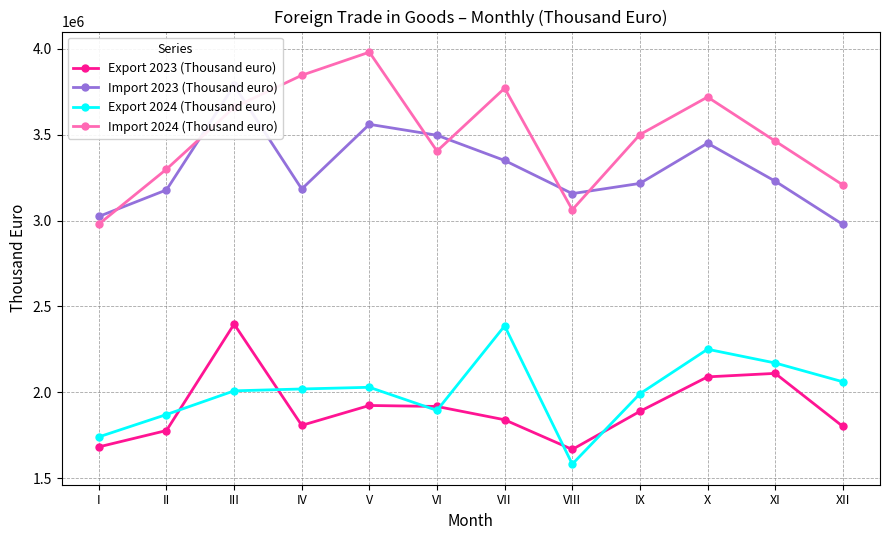

Rank the series at I from lowest to highest value.

Export 2023 (Thousand euro), Export 2024 (Thousand euro), Import 2024 (Thousand euro), Import 2023 (Thousand euro)